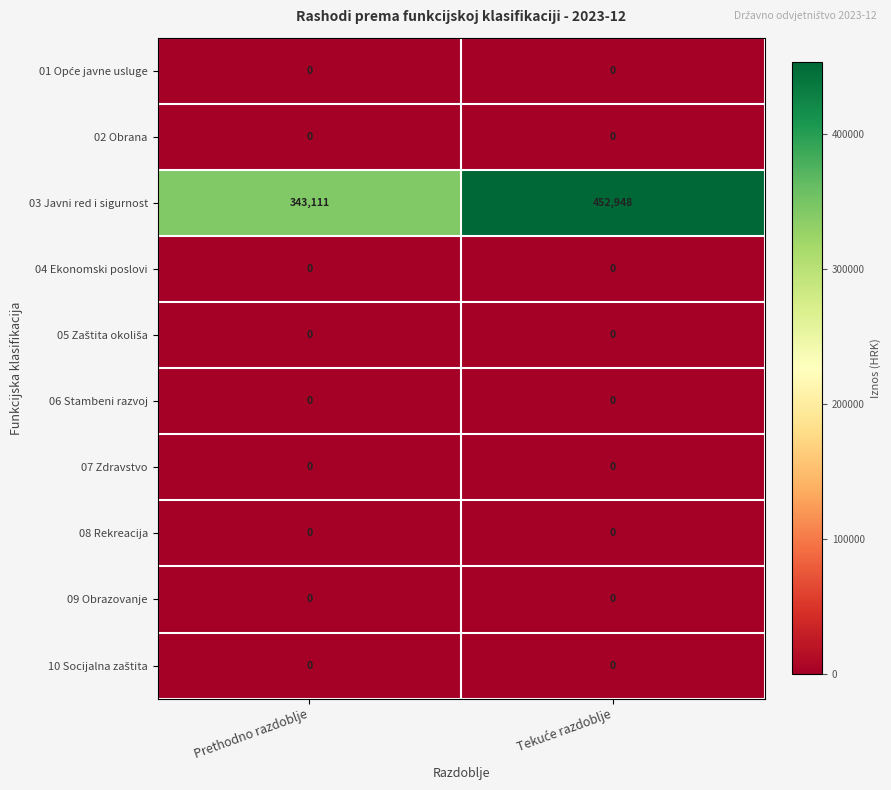

What is the total value across all series at Prethodno razdoblje?

343111